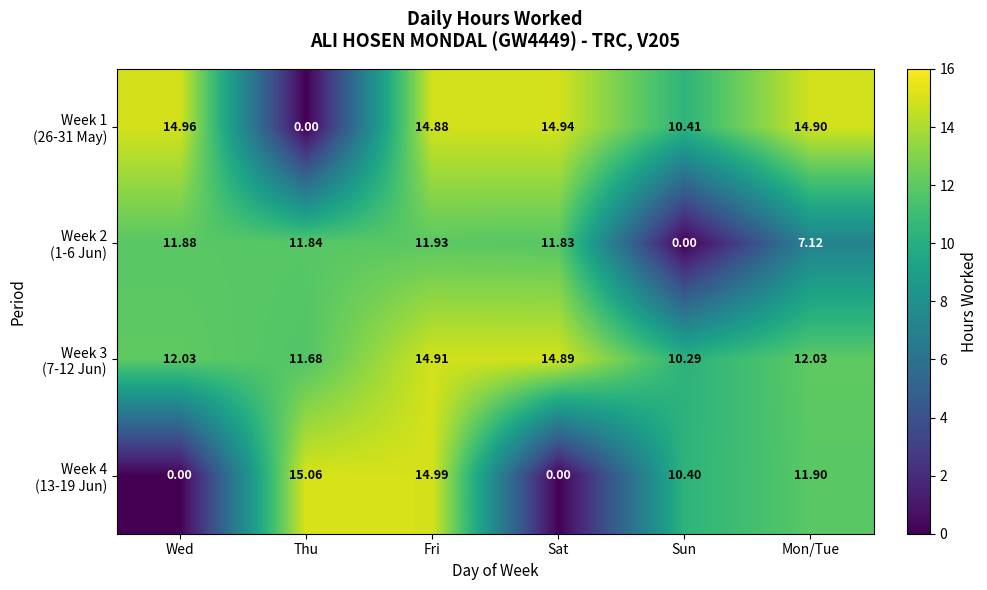

At how many categories does at least one series exceed 7?

6